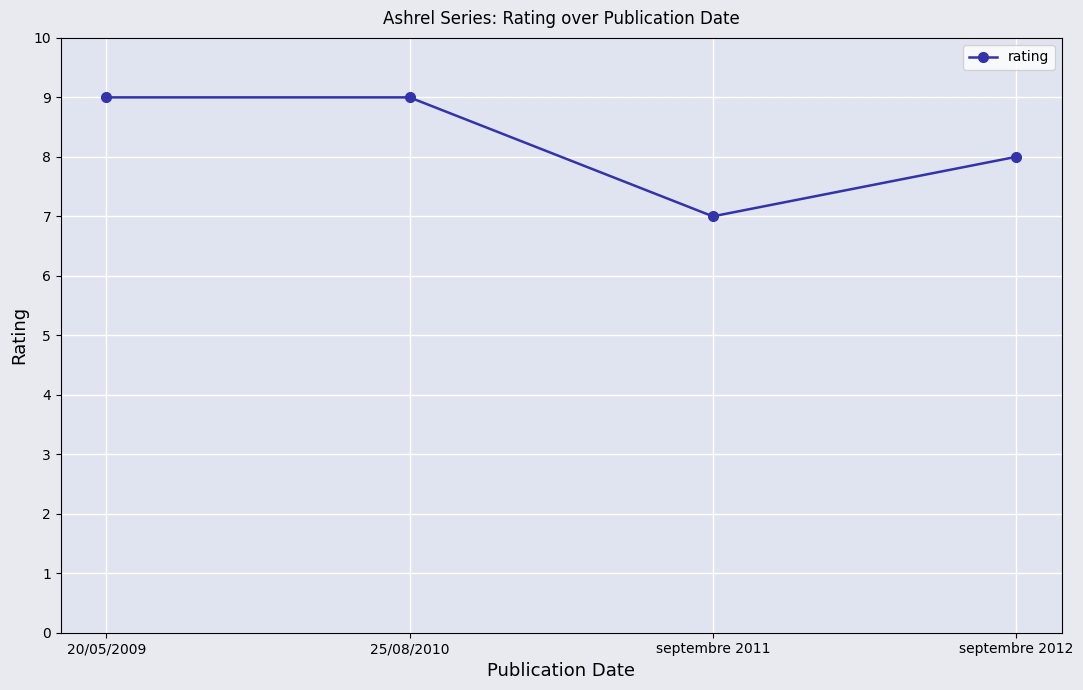

Reading right to left, transcribe all the data shown in this chart.

8	7	9	9